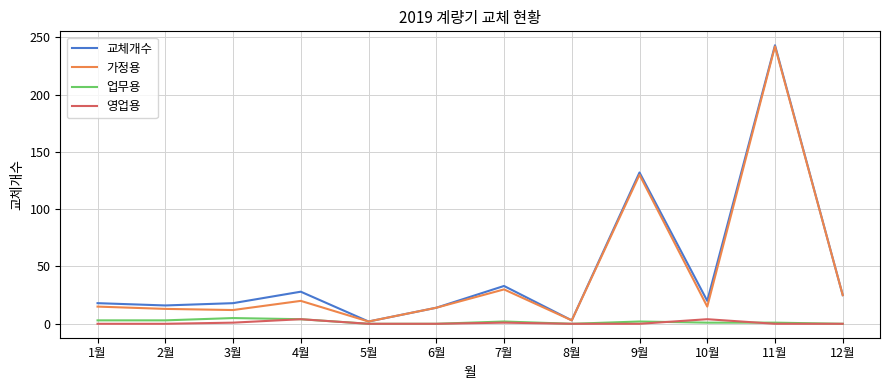

Between 8월 and 9월, which series saw the biggest shift?

교체개수